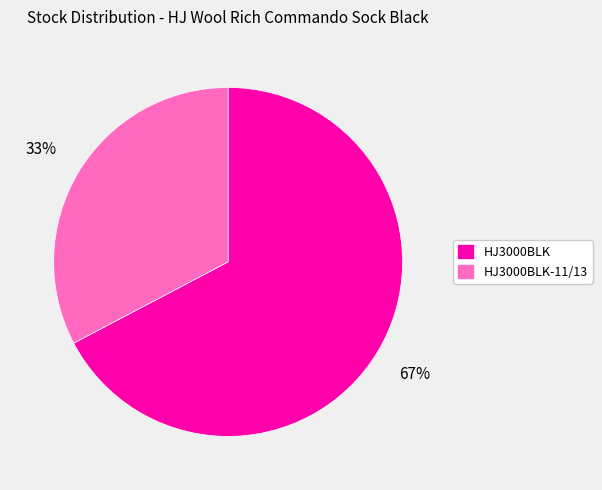

Does any single category account for the majority?

Yes